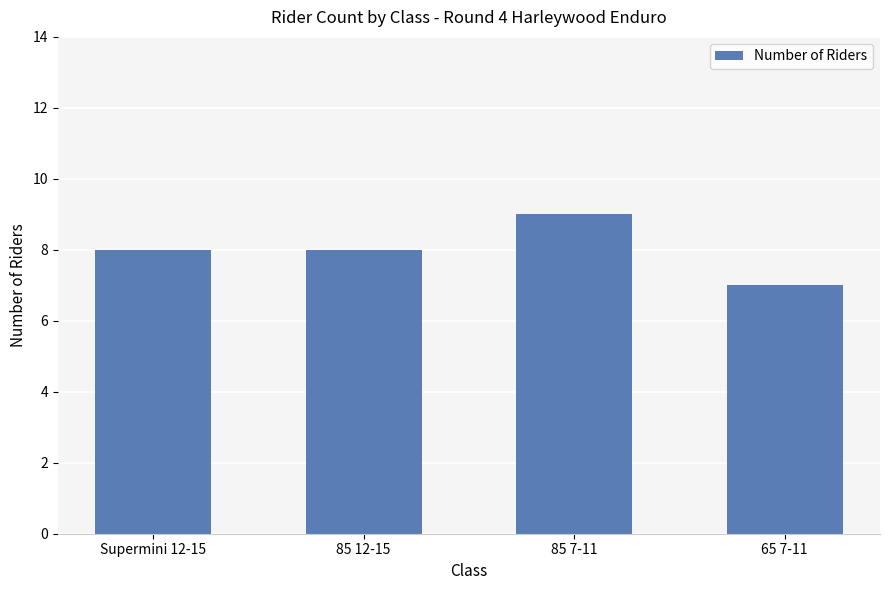

Count the number of categories in the chart.

4